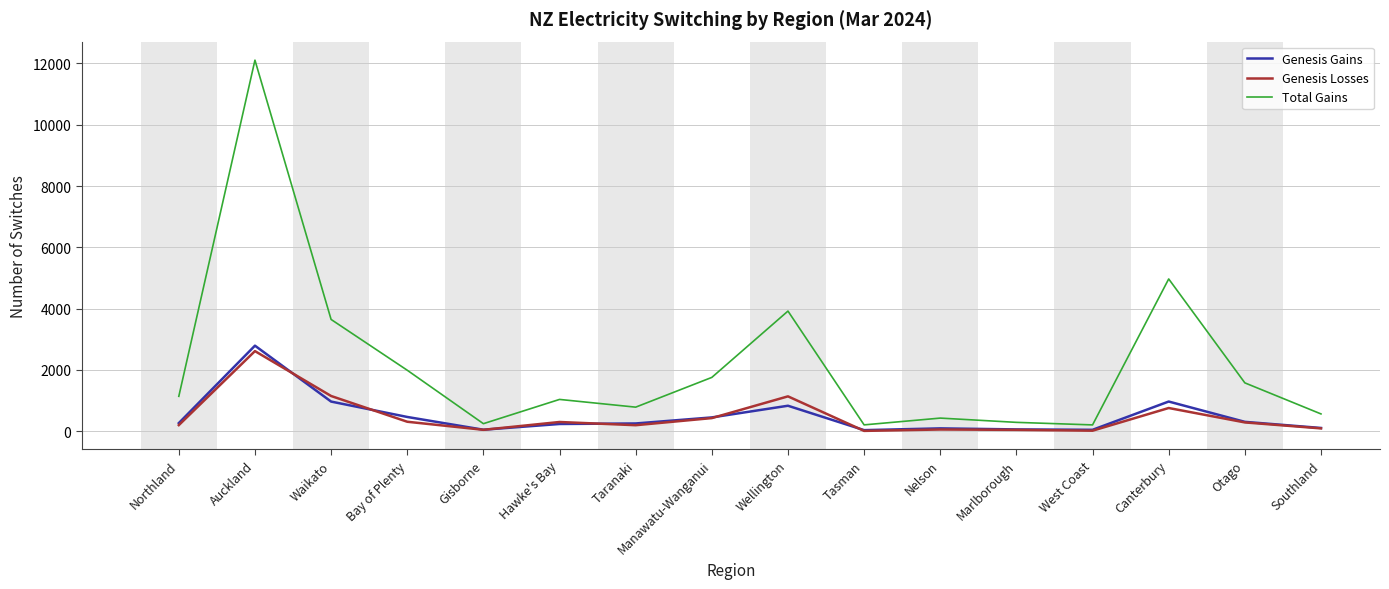

Is it true that Total Gains equals 600 at Hawke's Bay?

False